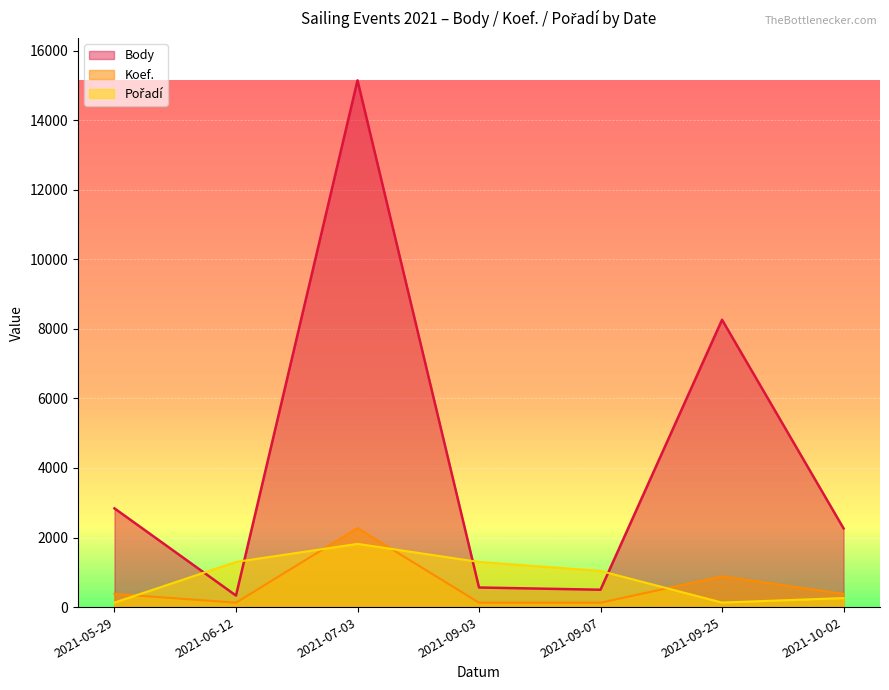

How many lines are shown in the chart?

3